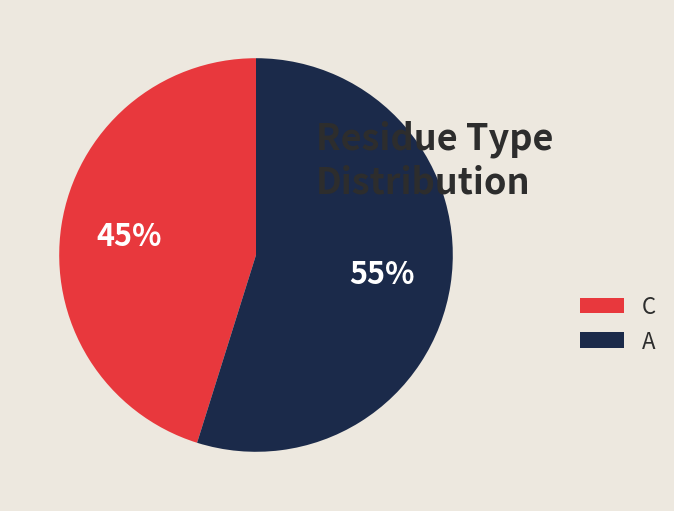

How many segments does this pie chart have?

2